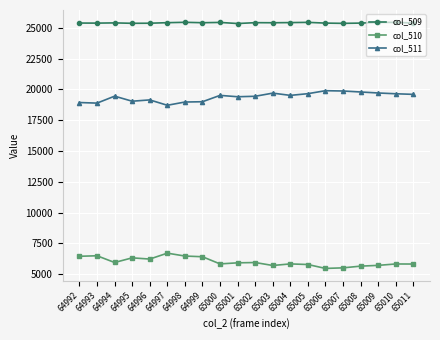

What is the total value across all series at 65008?

50825